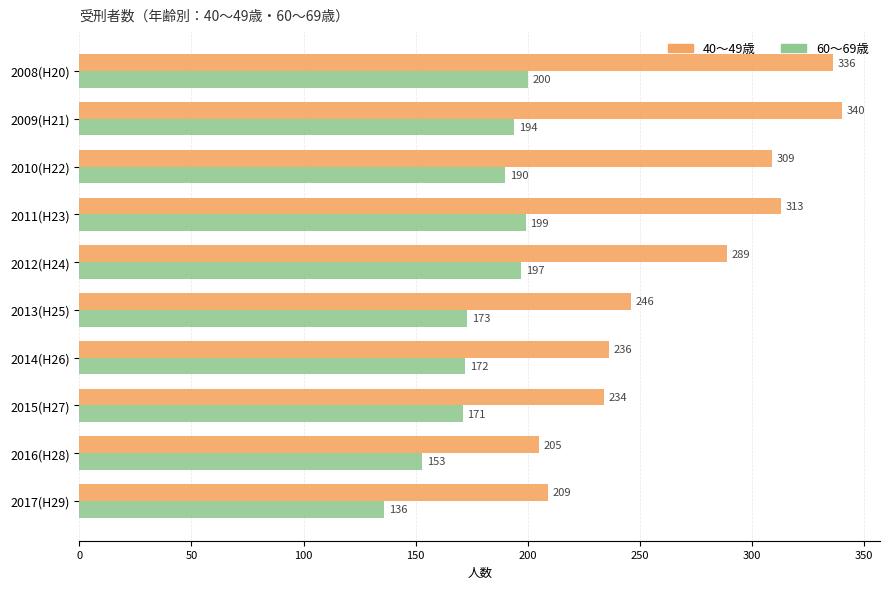

What is the difference between the maximum and second lowest values in the 60～69歳 series?

47